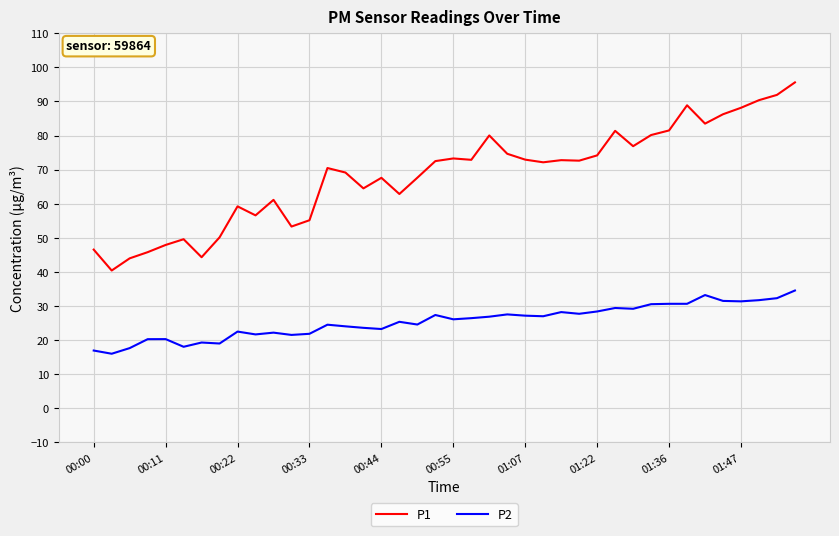

Rank the series by their maximum value, from lowest to highest.

P2, P1